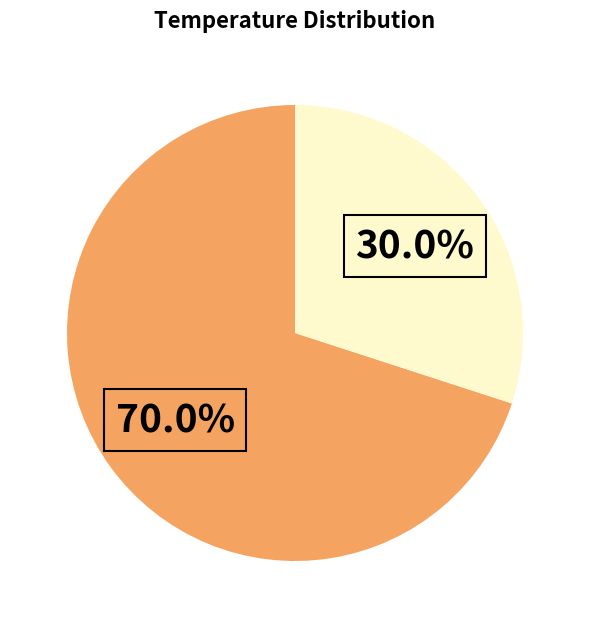

What is the majority slice?

Temperature >= 9.7